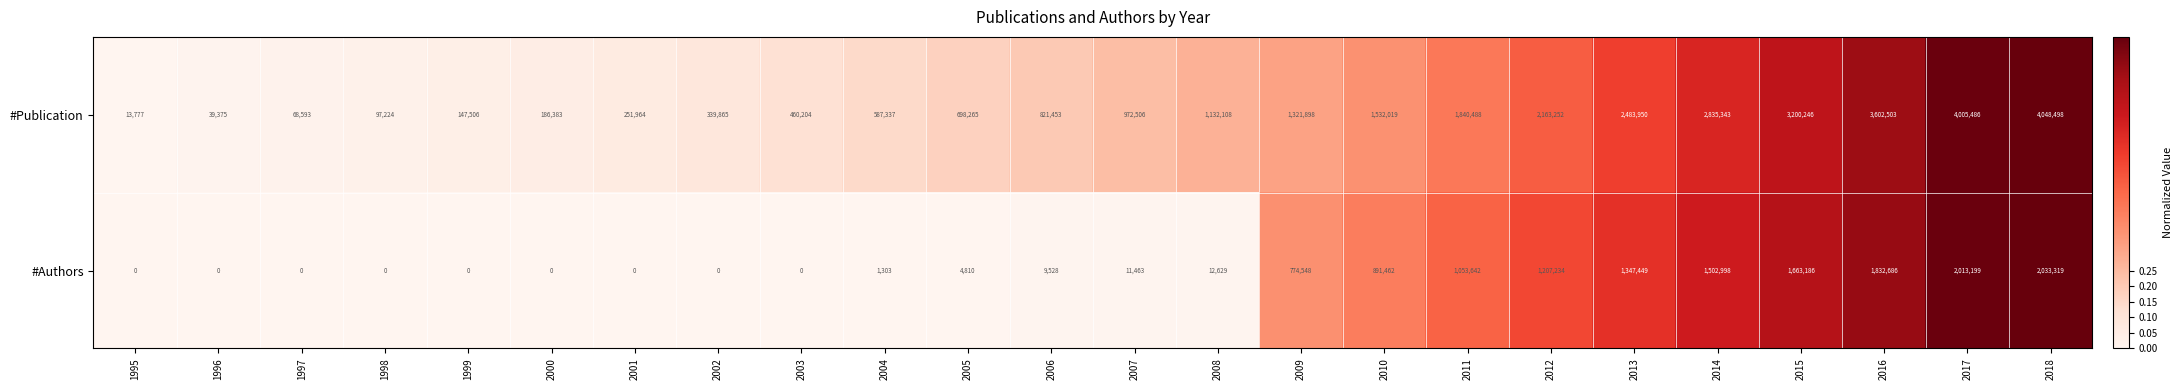

Where is #Authors nearest to the value 1016659?

2011